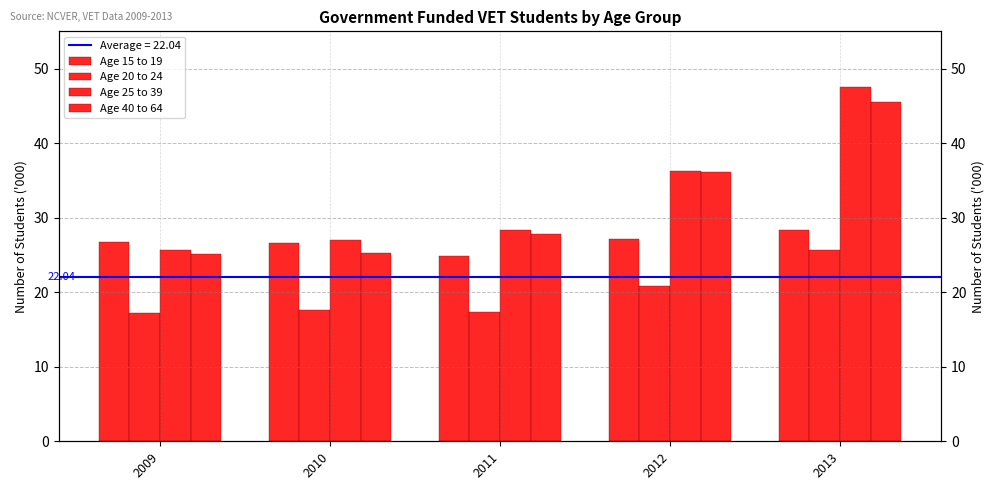

Are the bars horizontal?

No